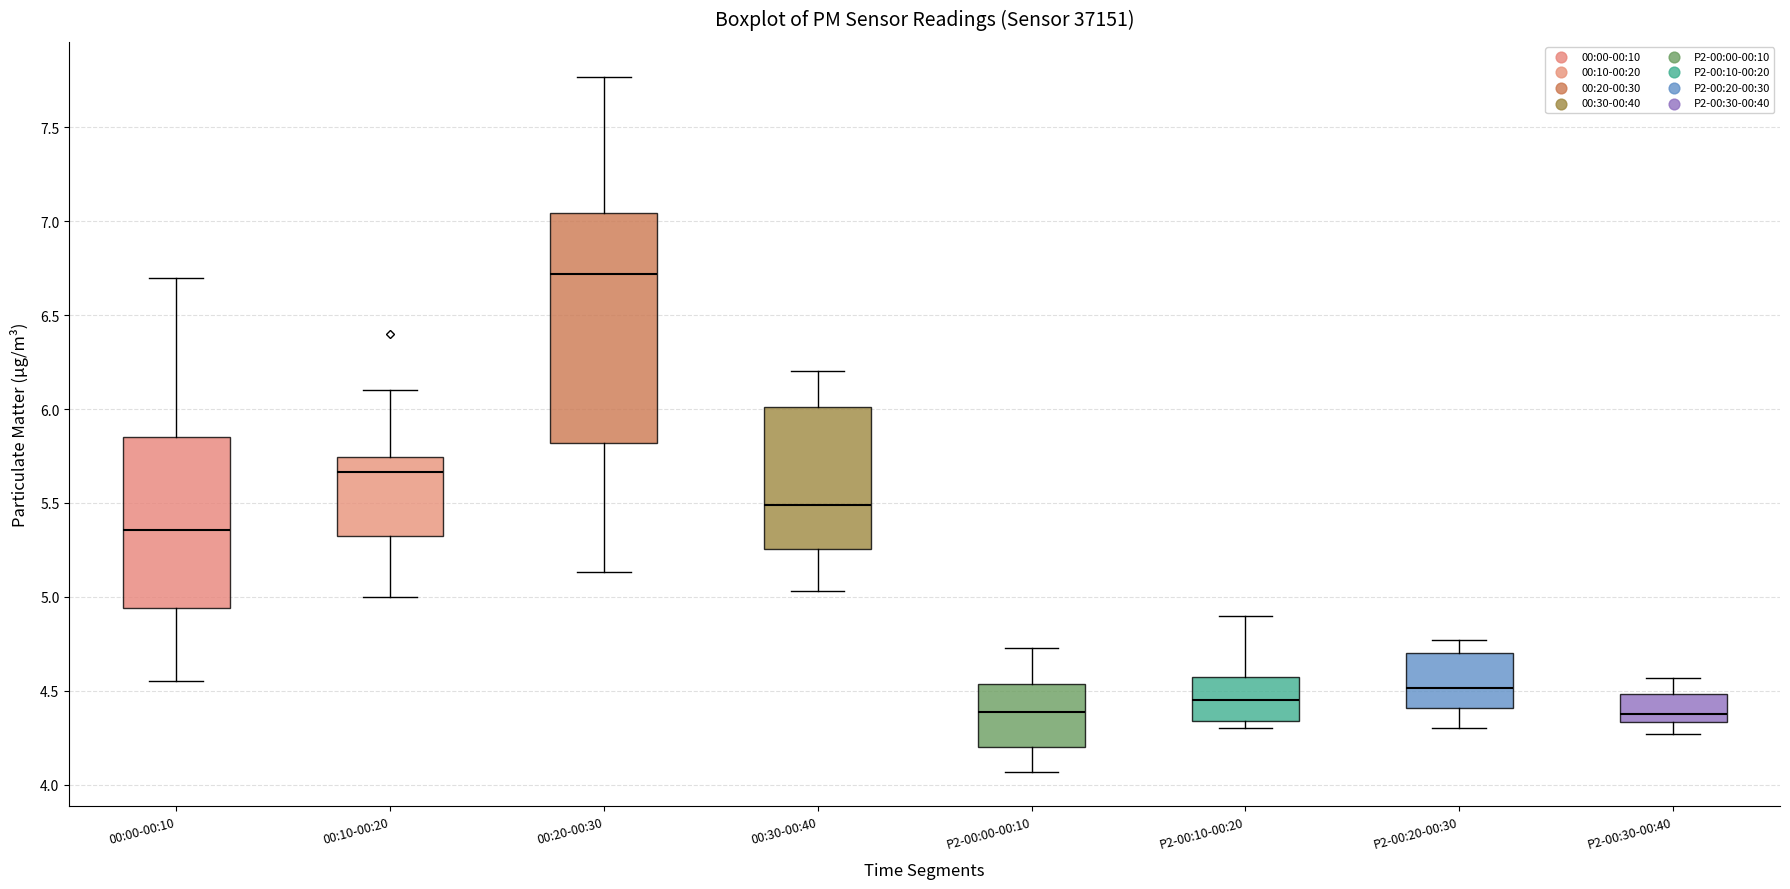

Comparing the boxes themselves (not the whiskers), which one is the tallest?

00:20-00:30